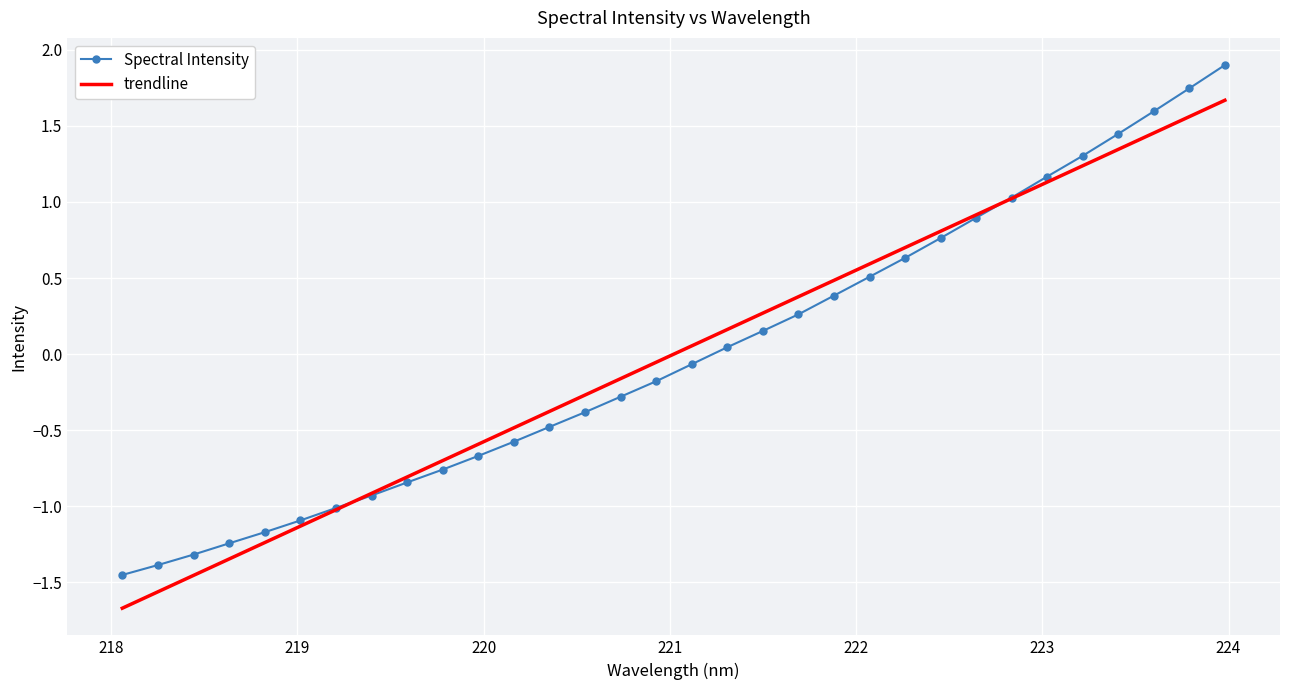

List the series in order of their peak value, lowest first.

trendline, Spectral Intensity